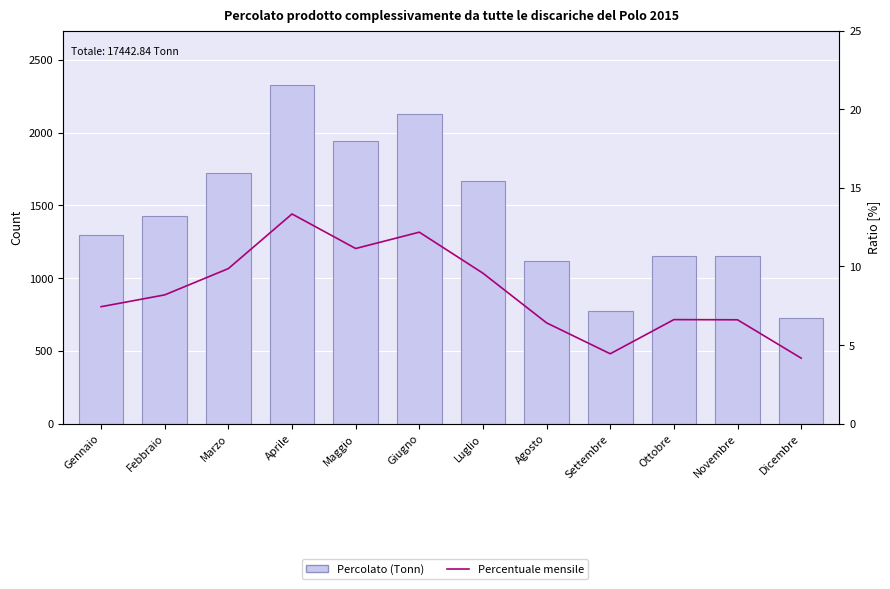

Which has a higher value, Giugno or Gennaio?

Giugno